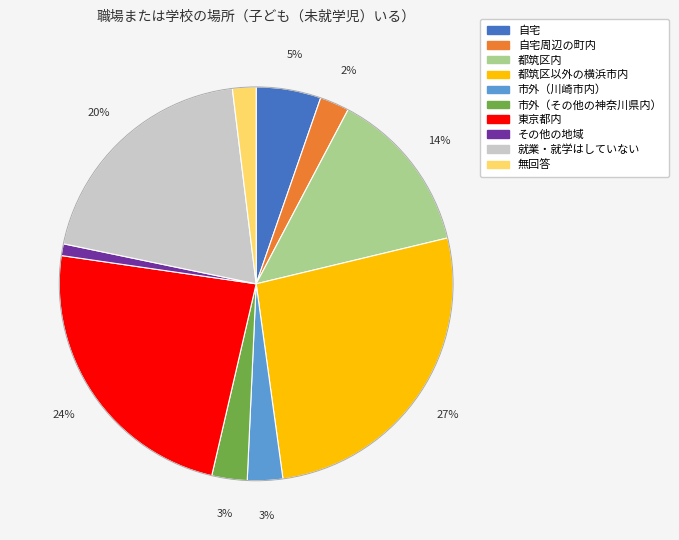

Is there a majority slice in this chart?

No